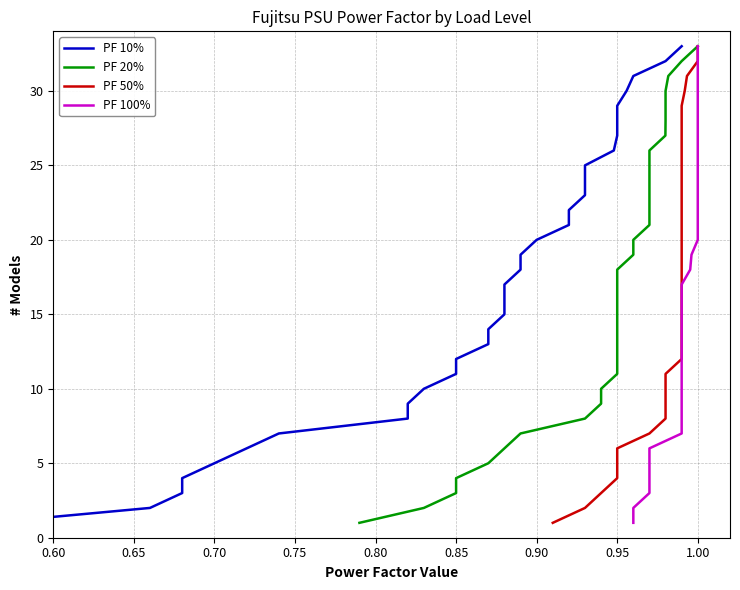

What is the value of the PF 20% point at the 11th from the left?

11